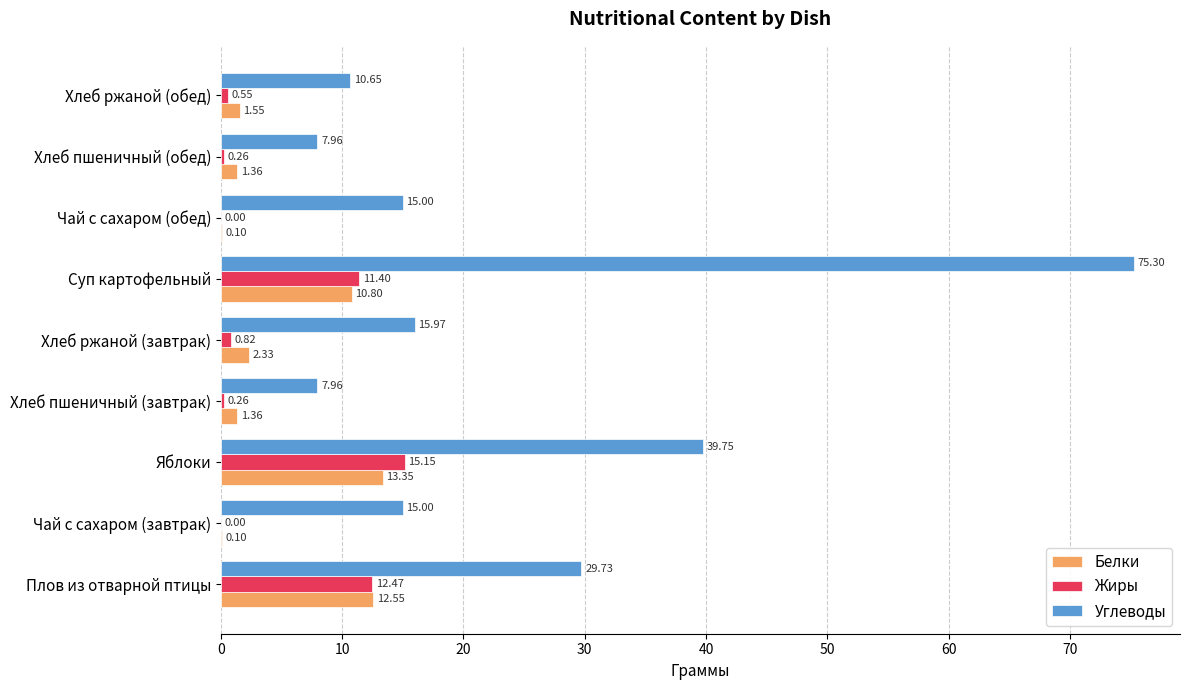

At which category does the chart reach its peak across all series?

Суп картофельный